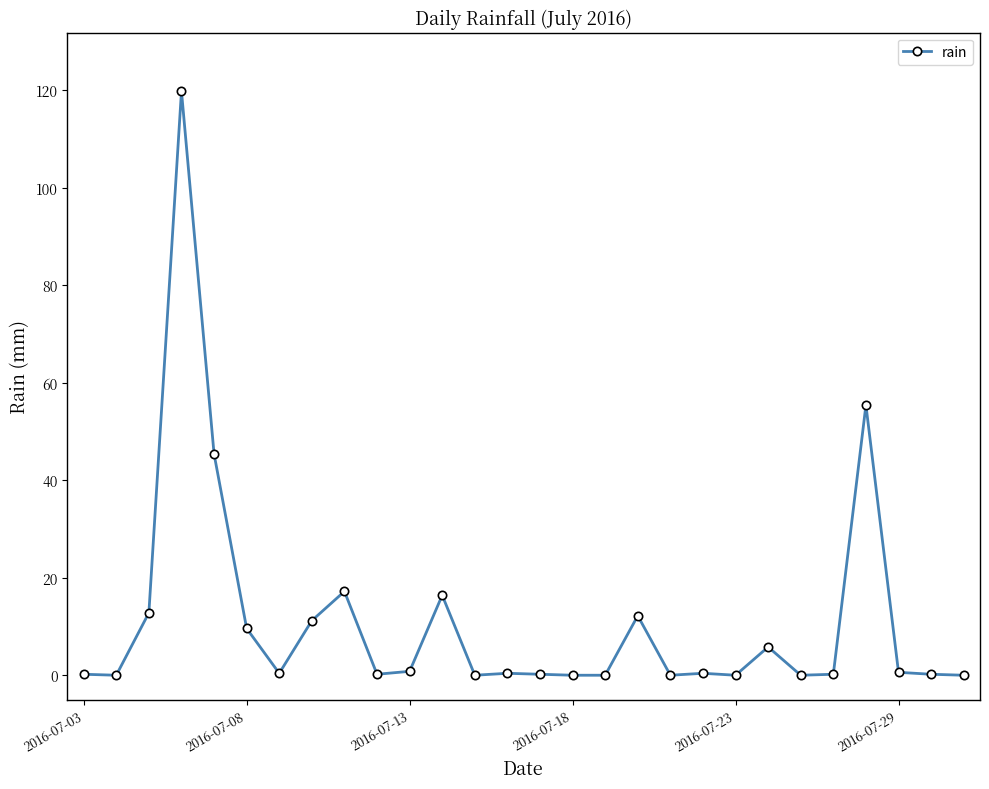

True or false: the data has more than 1 interior local peaks.

True